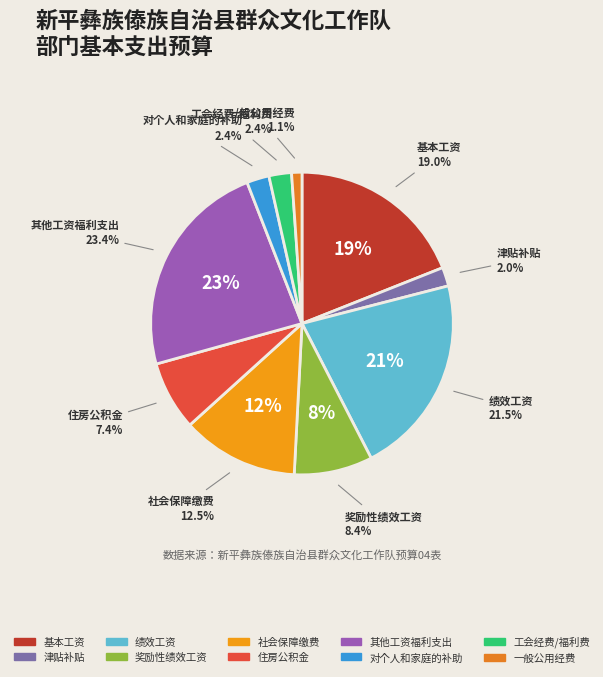

Does 工会经费/福利费 account for over 50% of the chart?

No